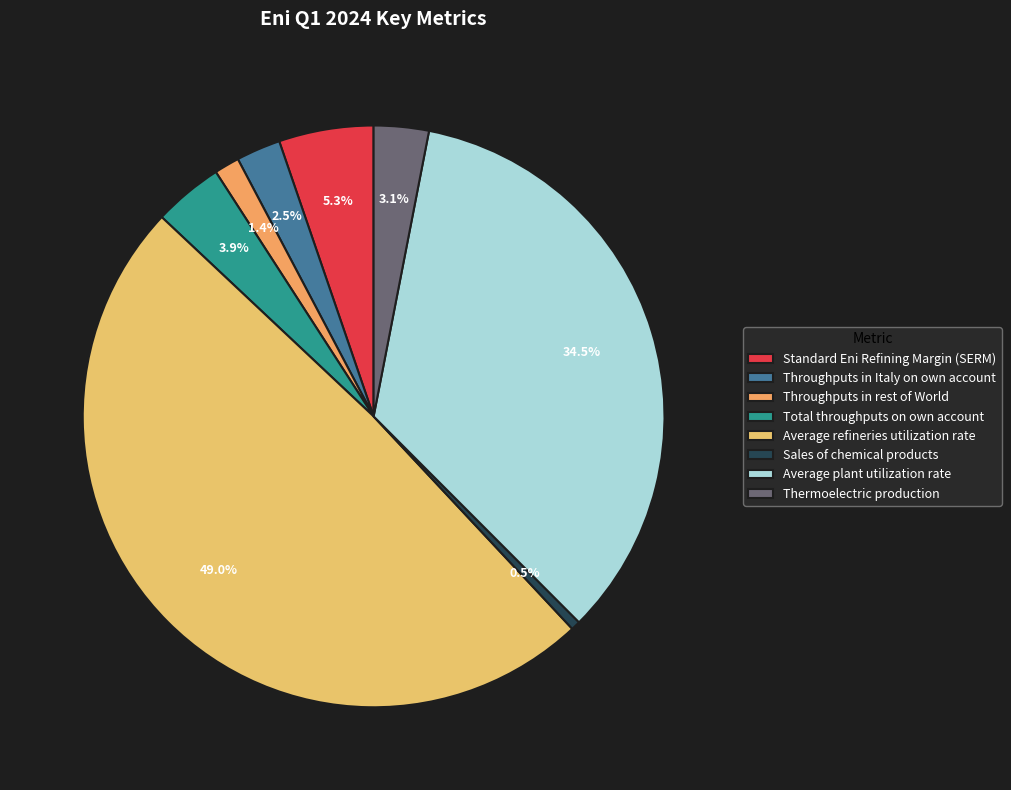

Rank the categories by value from highest to lowest.

Average refineries utilization rate, Average plant utilization rate, Standard Eni Refining Margin (SERM), Total throughputs on own account, Thermoelectric production, Throughputs in Italy on own account, Throughputs in rest of World, Sales of chemical products